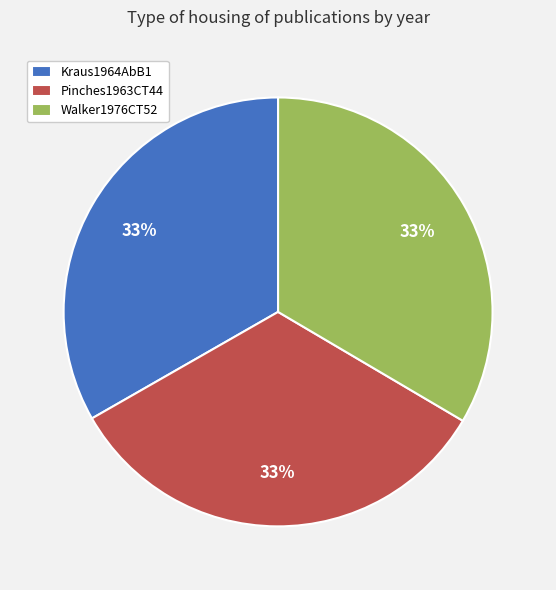

True or false: Pinches1963CT44 accounts for 33% of the total.

True